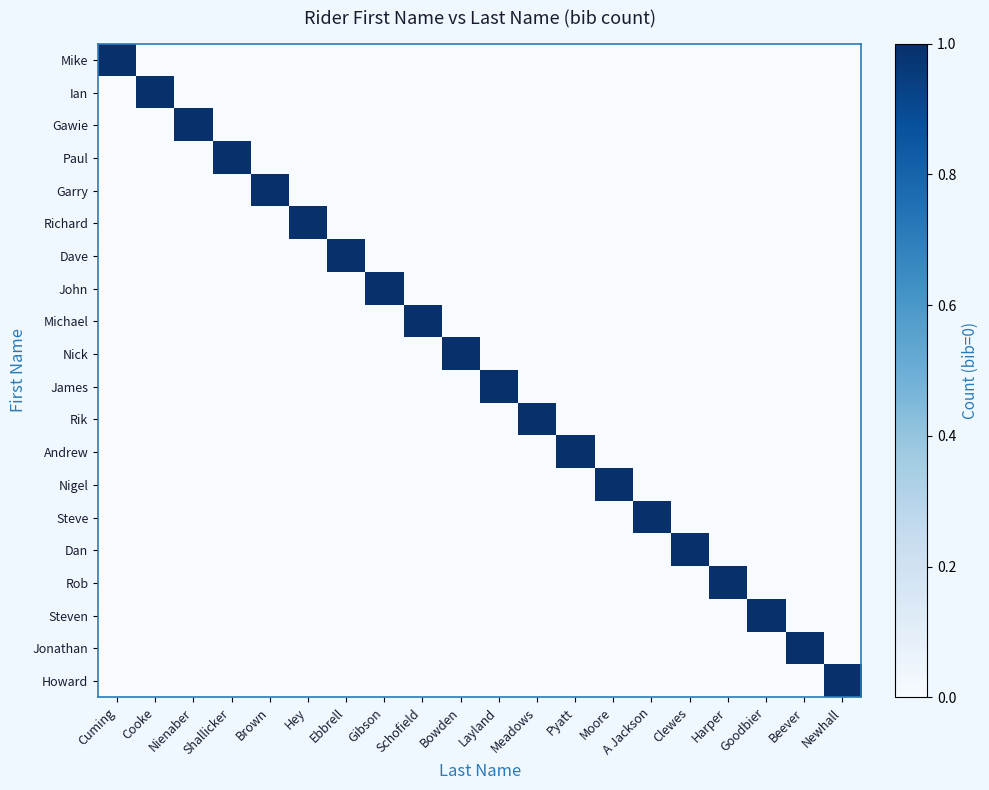

Reading right to left, extract all data points from this chart.

Mike: Newhall=0	Beever=0	Goodbier=0	Harper=0	Clewes=0	A Jackson=0	Moore=0	Pyatt=0	Meadows=0	Layland=0	Bowden=0	Schofield=0	Gibson=0	Ebbrell=0	Hey=0	Brown=0	Shallicker=0	Nienaber=0	Cooke=0	Cuming=1
Ian: Newhall=0	Beever=0	Goodbier=0	Harper=0	Clewes=0	A Jackson=0	Moore=0	Pyatt=0	Meadows=0	Layland=0	Bowden=0	Schofield=0	Gibson=0	Ebbrell=0	Hey=0	Brown=0	Shallicker=0	Nienaber=0	Cooke=1	Cuming=0
Gawie: Newhall=0	Beever=0	Goodbier=0	Harper=0	Clewes=0	A Jackson=0	Moore=0	Pyatt=0	Meadows=0	Layland=0	Bowden=0	Schofield=0	Gibson=0	Ebbrell=0	Hey=0	Brown=0	Shallicker=0	Nienaber=1	Cooke=0	Cuming=0
Paul: Newhall=0	Beever=0	Goodbier=0	Harper=0	Clewes=0	A Jackson=0	Moore=0	Pyatt=0	Meadows=0	Layland=0	Bowden=0	Schofield=0	Gibson=0	Ebbrell=0	Hey=0	Brown=0	Shallicker=1	Nienaber=0	Cooke=0	Cuming=0
Garry: Newhall=0	Beever=0	Goodbier=0	Harper=0	Clewes=0	A Jackson=0	Moore=0	Pyatt=0	Meadows=0	Layland=0	Bowden=0	Schofield=0	Gibson=0	Ebbrell=0	Hey=0	Brown=1	Shallicker=0	Nienaber=0	Cooke=0	Cuming=0
Richard: Newhall=0	Beever=0	Goodbier=0	Harper=0	Clewes=0	A Jackson=0	Moore=0	Pyatt=0	Meadows=0	Layland=0	Bowden=0	Schofield=0	Gibson=0	Ebbrell=0	Hey=1	Brown=0	Shallicker=0	Nienaber=0	Cooke=0	Cuming=0
Dave: Newhall=0	Beever=0	Goodbier=0	Harper=0	Clewes=0	A Jackson=0	Moore=0	Pyatt=0	Meadows=0	Layland=0	Bowden=0	Schofield=0	Gibson=0	Ebbrell=1	Hey=0	Brown=0	Shallicker=0	Nienaber=0	Cooke=0	Cuming=0
John: Newhall=0	Beever=0	Goodbier=0	Harper=0	Clewes=0	A Jackson=0	Moore=0	Pyatt=0	Meadows=0	Layland=0	Bowden=0	Schofield=0	Gibson=1	Ebbrell=0	Hey=0	Brown=0	Shallicker=0	Nienaber=0	Cooke=0	Cuming=0
Michael: Newhall=0	Beever=0	Goodbier=0	Harper=0	Clewes=0	A Jackson=0	Moore=0	Pyatt=0	Meadows=0	Layland=0	Bowden=0	Schofield=1	Gibson=0	Ebbrell=0	Hey=0	Brown=0	Shallicker=0	Nienaber=0	Cooke=0	Cuming=0
Nick: Newhall=0	Beever=0	Goodbier=0	Harper=0	Clewes=0	A Jackson=0	Moore=0	Pyatt=0	Meadows=0	Layland=0	Bowden=1	Schofield=0	Gibson=0	Ebbrell=0	Hey=0	Brown=0	Shallicker=0	Nienaber=0	Cooke=0	Cuming=0
James: Newhall=0	Beever=0	Goodbier=0	Harper=0	Clewes=0	A Jackson=0	Moore=0	Pyatt=0	Meadows=0	Layland=1	Bowden=0	Schofield=0	Gibson=0	Ebbrell=0	Hey=0	Brown=0	Shallicker=0	Nienaber=0	Cooke=0	Cuming=0
Rik: Newhall=0	Beever=0	Goodbier=0	Harper=0	Clewes=0	A Jackson=0	Moore=0	Pyatt=0	Meadows=1	Layland=0	Bowden=0	Schofield=0	Gibson=0	Ebbrell=0	Hey=0	Brown=0	Shallicker=0	Nienaber=0	Cooke=0	Cuming=0
Andrew: Newhall=0	Beever=0	Goodbier=0	Harper=0	Clewes=0	A Jackson=0	Moore=0	Pyatt=1	Meadows=0	Layland=0	Bowden=0	Schofield=0	Gibson=0	Ebbrell=0	Hey=0	Brown=0	Shallicker=0	Nienaber=0	Cooke=0	Cuming=0
Nigel: Newhall=0	Beever=0	Goodbier=0	Harper=0	Clewes=0	A Jackson=0	Moore=1	Pyatt=0	Meadows=0	Layland=0	Bowden=0	Schofield=0	Gibson=0	Ebbrell=0	Hey=0	Brown=0	Shallicker=0	Nienaber=0	Cooke=0	Cuming=0
Steve: Newhall=0	Beever=0	Goodbier=0	Harper=0	Clewes=0	A Jackson=1	Moore=0	Pyatt=0	Meadows=0	Layland=0	Bowden=0	Schofield=0	Gibson=0	Ebbrell=0	Hey=0	Brown=0	Shallicker=0	Nienaber=0	Cooke=0	Cuming=0
Dan: Newhall=0	Beever=0	Goodbier=0	Harper=0	Clewes=1	A Jackson=0	Moore=0	Pyatt=0	Meadows=0	Layland=0	Bowden=0	Schofield=0	Gibson=0	Ebbrell=0	Hey=0	Brown=0	Shallicker=0	Nienaber=0	Cooke=0	Cuming=0
Rob: Newhall=0	Beever=0	Goodbier=0	Harper=1	Clewes=0	A Jackson=0	Moore=0	Pyatt=0	Meadows=0	Layland=0	Bowden=0	Schofield=0	Gibson=0	Ebbrell=0	Hey=0	Brown=0	Shallicker=0	Nienaber=0	Cooke=0	Cuming=0
Steven: Newhall=0	Beever=0	Goodbier=1	Harper=0	Clewes=0	A Jackson=0	Moore=0	Pyatt=0	Meadows=0	Layland=0	Bowden=0	Schofield=0	Gibson=0	Ebbrell=0	Hey=0	Brown=0	Shallicker=0	Nienaber=0	Cooke=0	Cuming=0
Jonathan: Newhall=0	Beever=1	Goodbier=0	Harper=0	Clewes=0	A Jackson=0	Moore=0	Pyatt=0	Meadows=0	Layland=0	Bowden=0	Schofield=0	Gibson=0	Ebbrell=0	Hey=0	Brown=0	Shallicker=0	Nienaber=0	Cooke=0	Cuming=0
Howard: Newhall=1	Beever=0	Goodbier=0	Harper=0	Clewes=0	A Jackson=0	Moore=0	Pyatt=0	Meadows=0	Layland=0	Bowden=0	Schofield=0	Gibson=0	Ebbrell=0	Hey=0	Brown=0	Shallicker=0	Nienaber=0	Cooke=0	Cuming=0